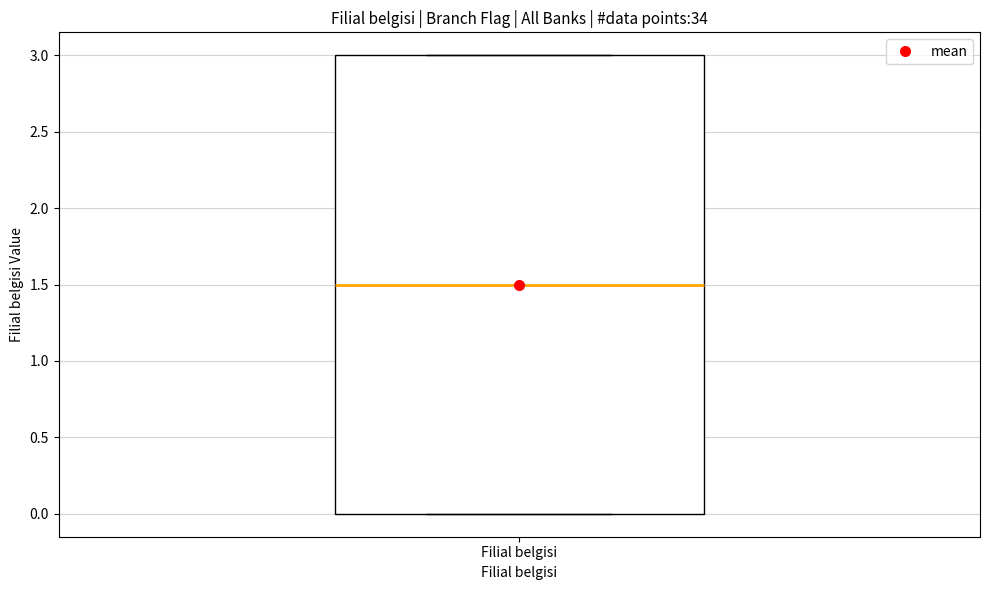

Transcribe this box plot: give where the median line is, the range the box spans, and where the two whiskers end, as read against the y-axis. The values are not printed on the chart, so give them approximately, as read against the axis.

median 1.5, box 0.0 to 3.0, whiskers 0.0 to 3.0